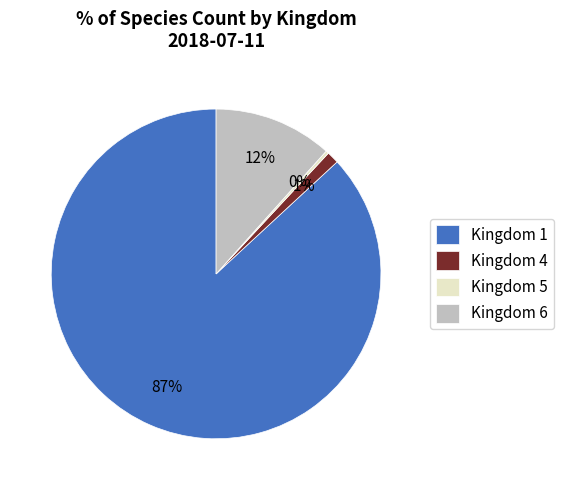

Which slice is the largest?

Kingdom 1